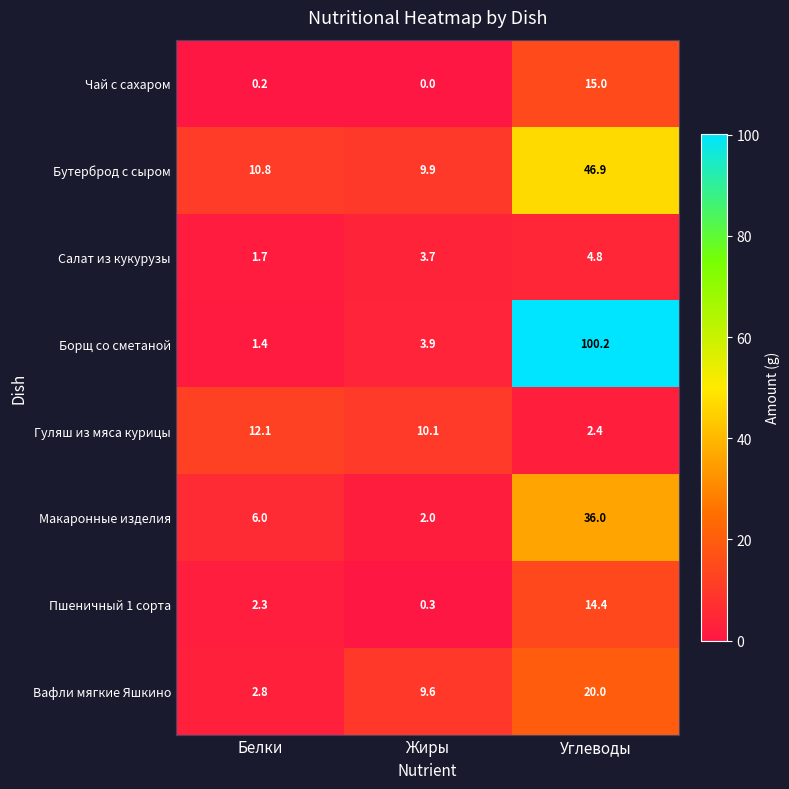

How many data points in Бутерброд с сыром are less than 10?

1